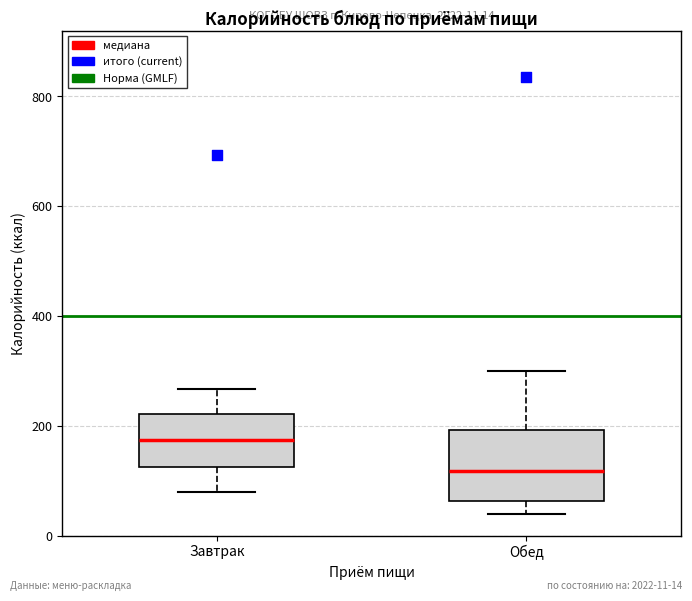

Which box's median line is the lowest?

Обед